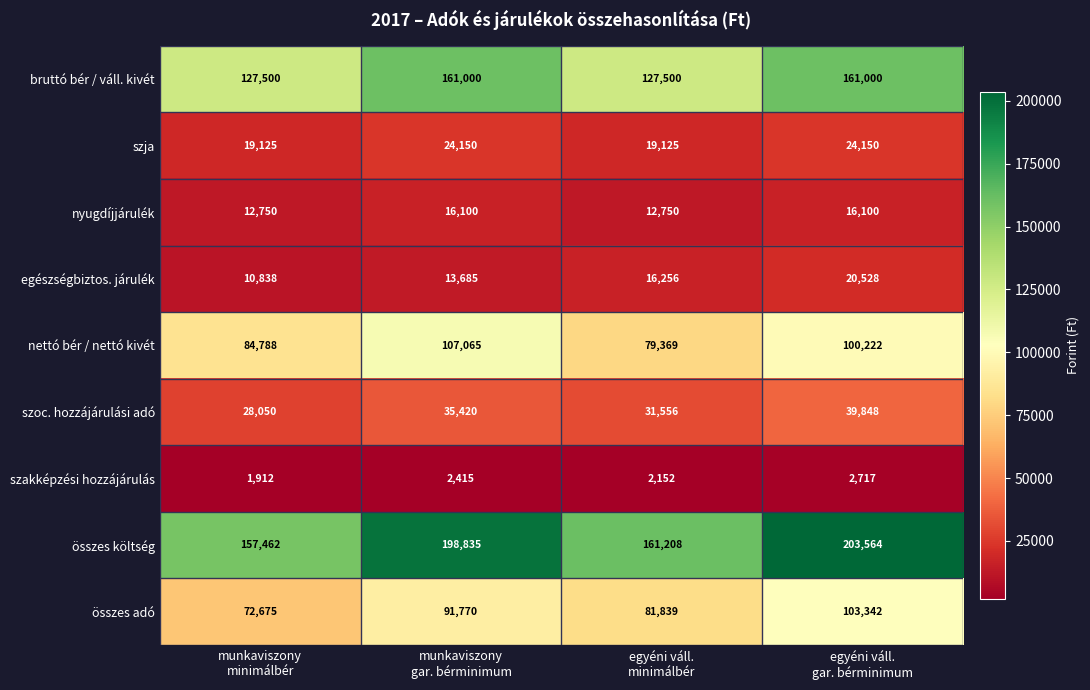

At munkaviszony
minimálbér, list the series in order from smallest to largest.

szakképzési hozzájárulás, egészségbiztos. járulék, nyugdíjjárulék, szja, szoc. hozzájárulási adó, összes adó, nettó bér / nettó kivét, bruttó bér / váll. kivét, összes költség